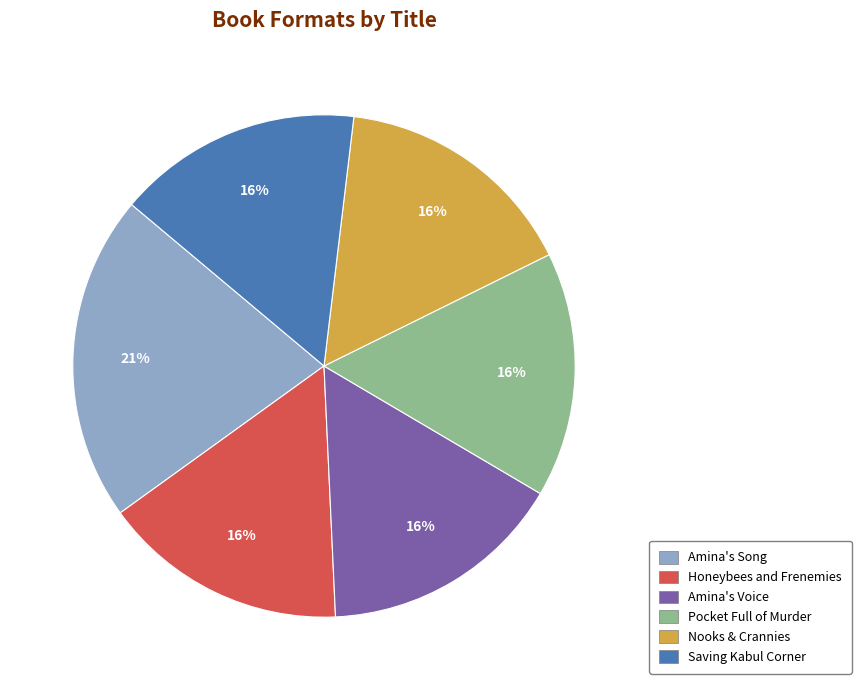

Is the sum of Pocket Full of Murder and Saving Kabul Corner greater than half?

No